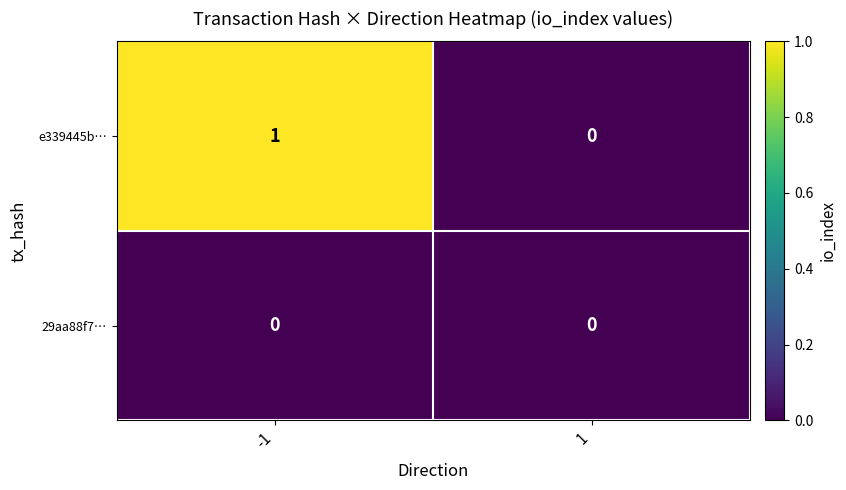

Rank the series at -1 from highest to lowest value.

e339445b…, 29aa88f7…